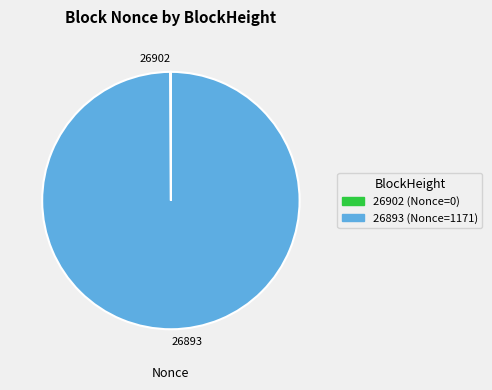

The 26893 slice represents 100% of the pie. True or false?

True